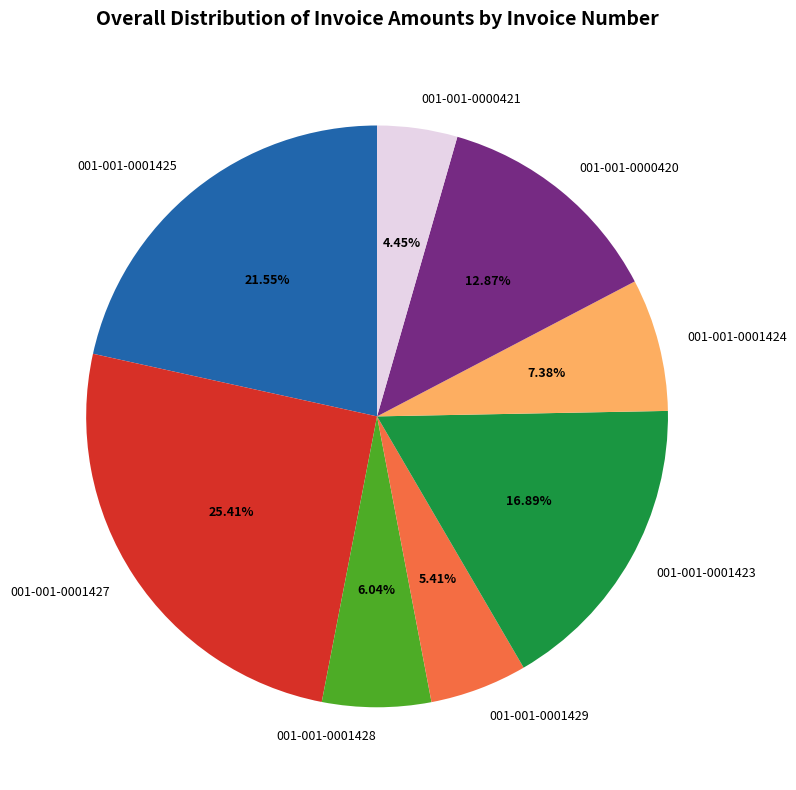

The 001-001-0000420 slice represents 1% of the pie. True or false?

False